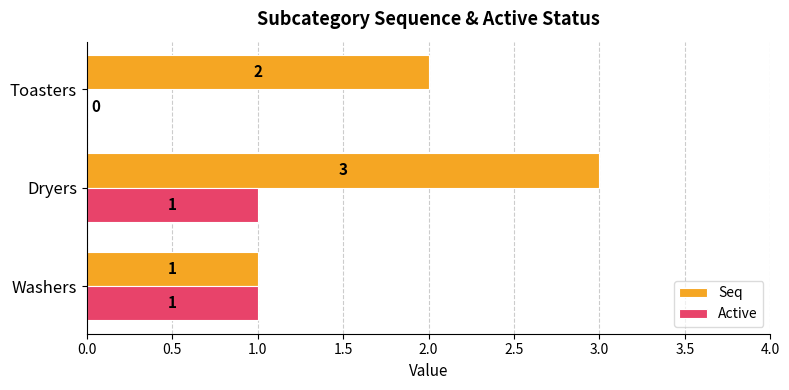

The Seq series shows 2 at Toasters. True or false?

True